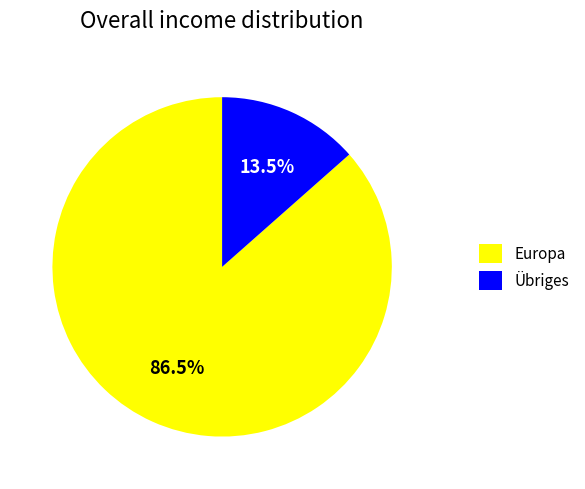

How many segments does this pie chart have?

2